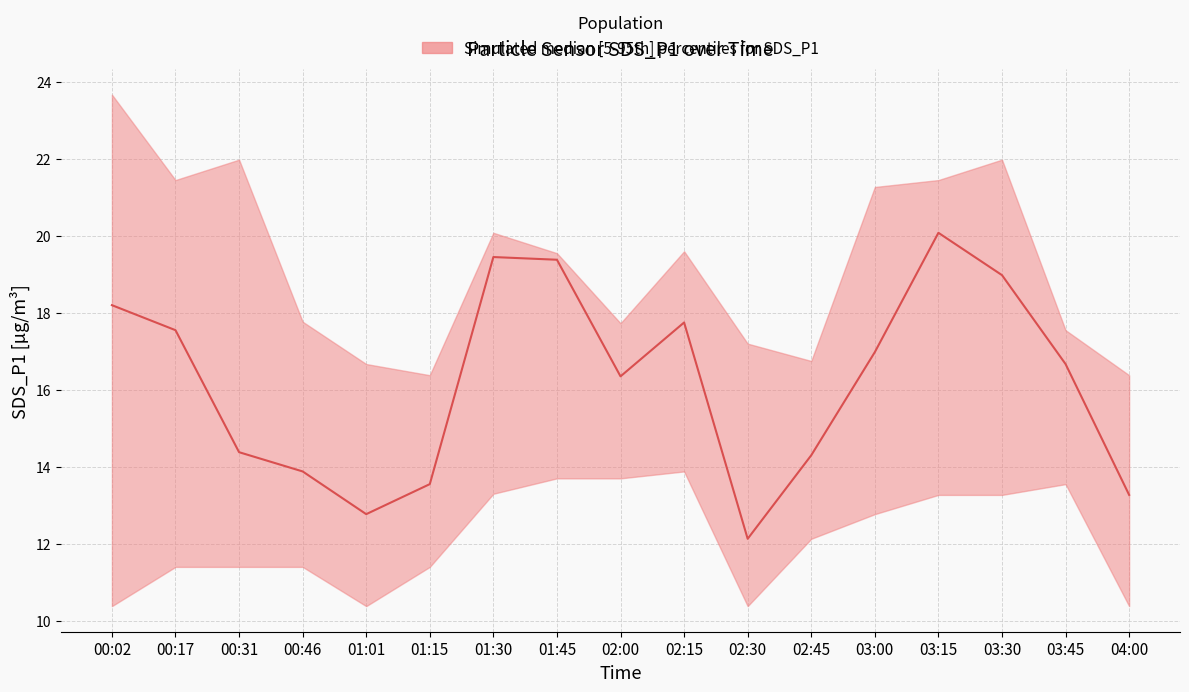

What is the minimum value for SDS_P1?

12.1